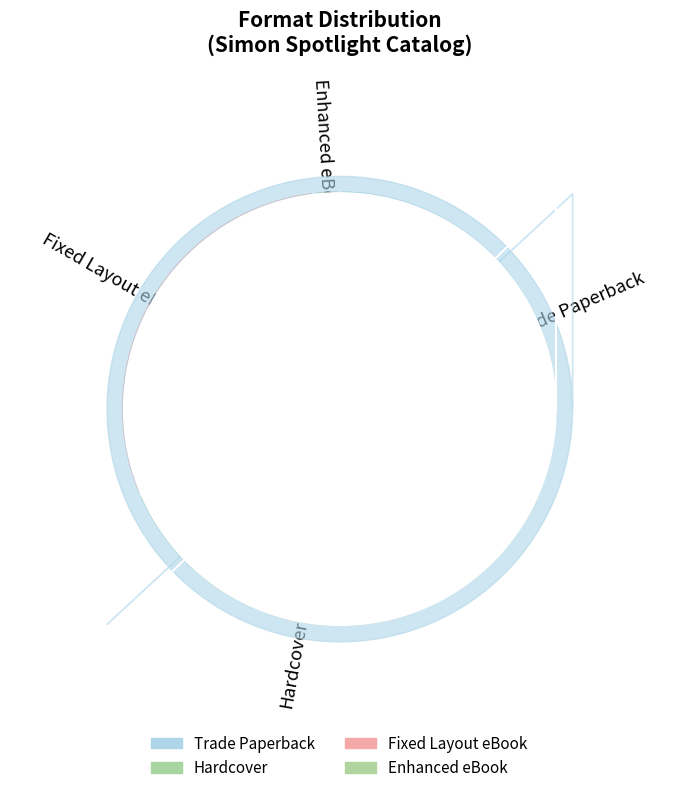

True or false: Trade Paperback accounts for 45% of the total.

False